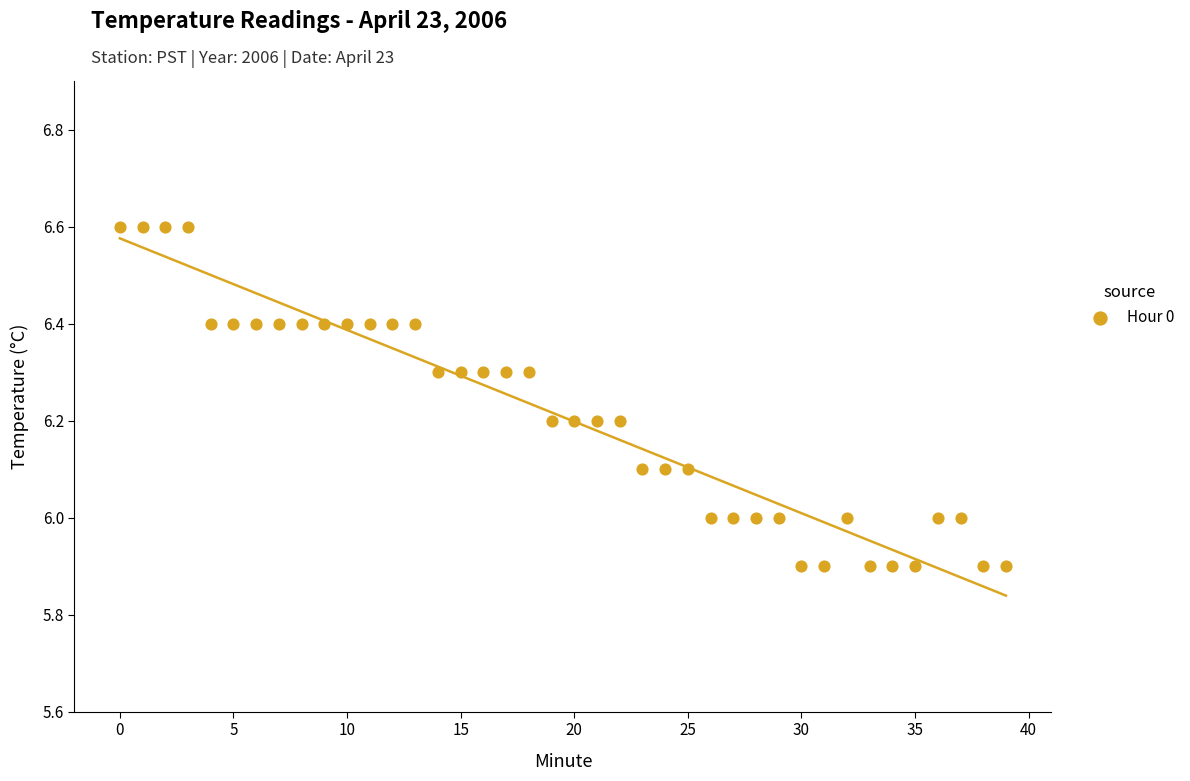

What is the range of Y values (max minus min)?

0.7